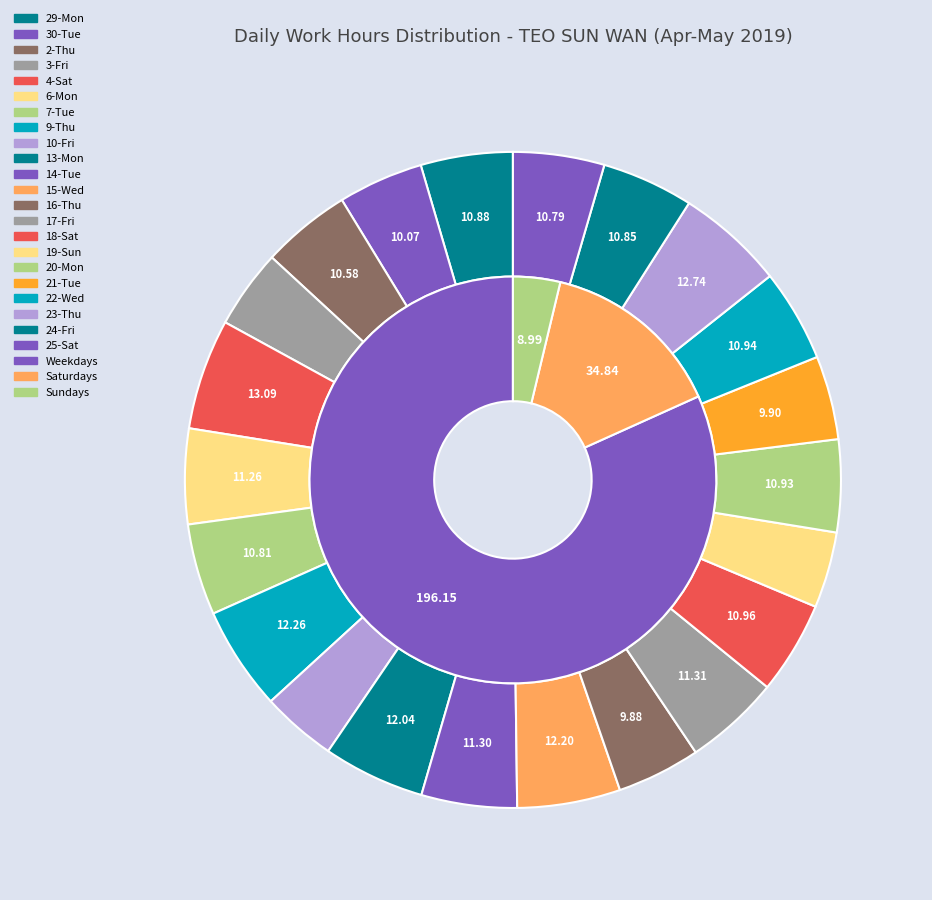

To the nearest percent, what portion does 7-Tue represent?

5%